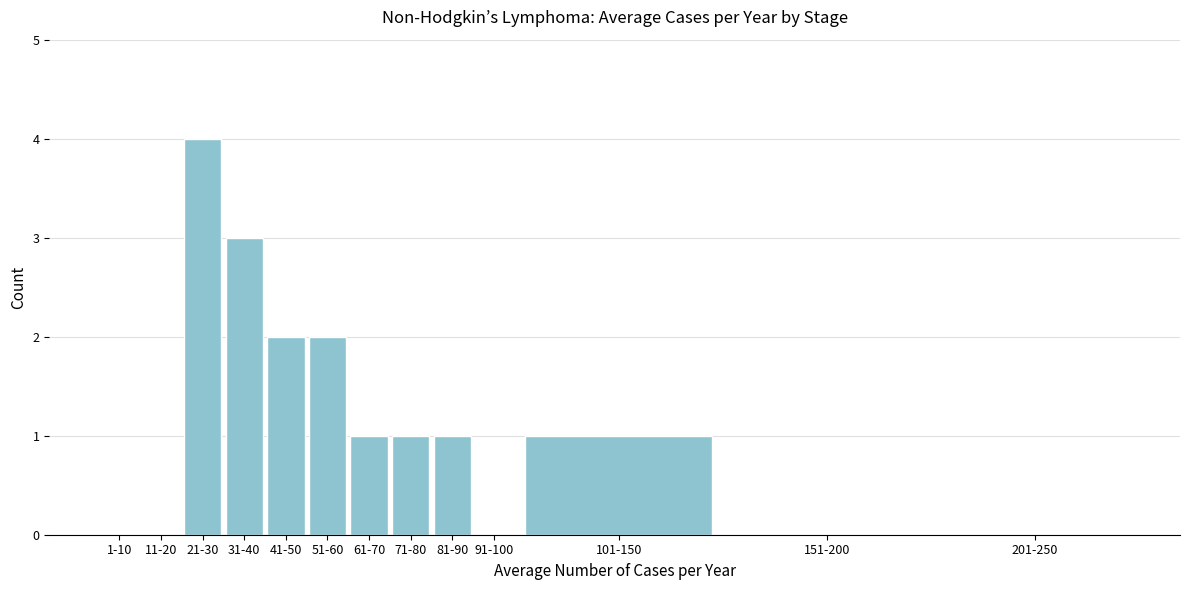

Approximately how many times larger is the value at 41-50 compared to 101-150?

2.0